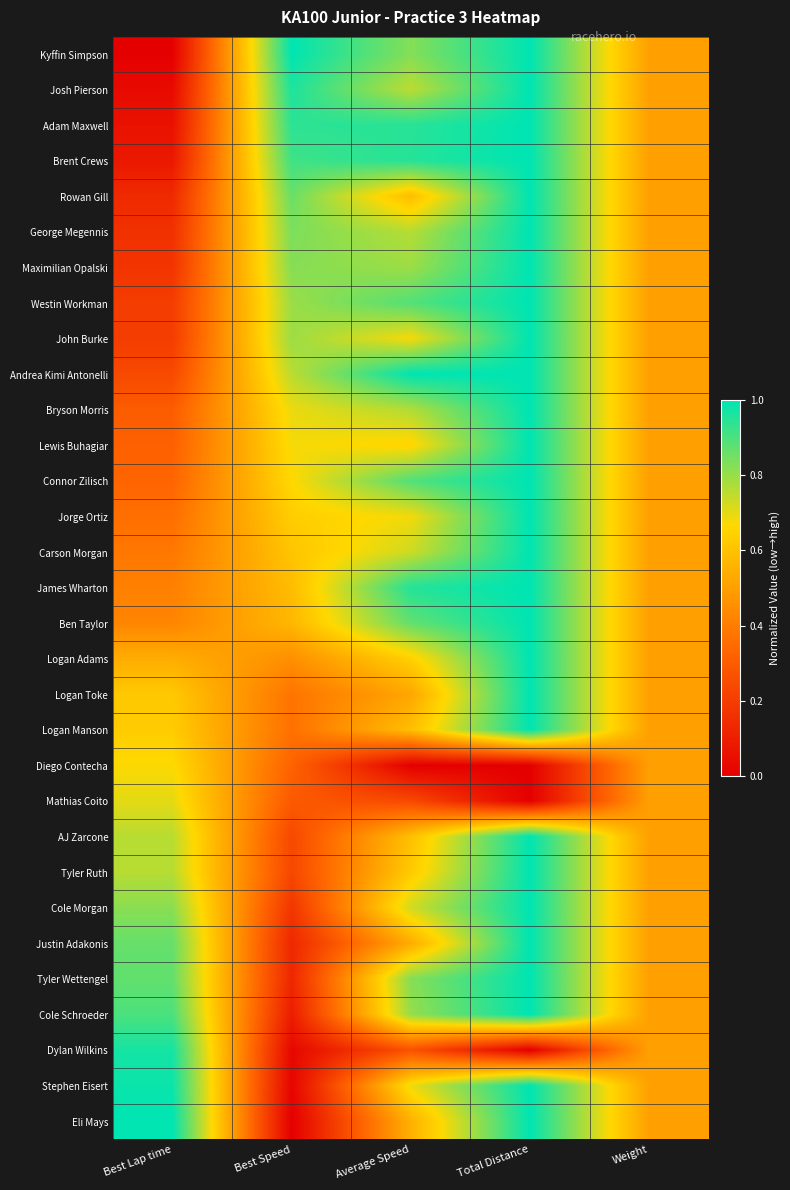

Reading left to right, list all the values displayed in this chart.

Kyffin Simpson: Best Lap time=0.0	Best Speed=1.0	Average Speed=0.8	Total Distance=1.0	Weight=0.5
Josh Pierson: Best Lap time=0.0	Best Speed=1.0	Average Speed=0.8	Total Distance=1.0	Weight=0.5
Adam Maxwell: Best Lap time=0.1	Best Speed=0.9	Average Speed=0.9	Total Distance=1.0	Weight=0.5
Brent Crews: Best Lap time=0.1	Best Speed=0.9	Average Speed=1.0	Total Distance=1.0	Weight=0.5
Rowan Gill: Best Lap time=0.1	Best Speed=0.9	Average Speed=0.6	Total Distance=1.0	Weight=0.5
George Megennis: Best Lap time=0.2	Best Speed=0.8	Average Speed=0.8	Total Distance=1.0	Weight=0.5
Maximilian Opalski: Best Lap time=0.2	Best Speed=0.8	Average Speed=0.8	Total Distance=1.0	Weight=0.5
Westin Workman: Best Lap time=0.2	Best Speed=0.8	Average Speed=0.9	Total Distance=1.0	Weight=0.5
John Burke: Best Lap time=0.2	Best Speed=0.8	Average Speed=0.7	Total Distance=1.0	Weight=0.5
Andrea Kimi Antonelli: Best Lap time=0.2	Best Speed=0.8	Average Speed=1.0	Total Distance=1.0	Weight=0.5
Bryson Morris: Best Lap time=0.3	Best Speed=0.7	Average Speed=0.8	Total Distance=1.0	Weight=0.5
Lewis Buhagiar: Best Lap time=0.3	Best Speed=0.7	Average Speed=0.7	Total Distance=1.0	Weight=0.5
Connor Zilisch: Best Lap time=0.3	Best Speed=0.7	Average Speed=0.9	Total Distance=1.0	Weight=0.5
Jorge Ortiz: Best Lap time=0.4	Best Speed=0.6	Average Speed=0.7	Total Distance=1.0	Weight=0.5
Carson Morgan: Best Lap time=0.4	Best Speed=0.6	Average Speed=0.7	Total Distance=1.0	Weight=0.5
James Wharton: Best Lap time=0.4	Best Speed=0.6	Average Speed=1.0	Total Distance=1.0	Weight=0.5
Ben Taylor: Best Lap time=0.4	Best Speed=0.6	Average Speed=0.9	Total Distance=1.0	Weight=0.5
Logan Adams: Best Lap time=0.5	Best Speed=0.5	Average Speed=0.6	Total Distance=1.0	Weight=0.5
Logan Toke: Best Lap time=0.6	Best Speed=0.4	Average Speed=0.5	Total Distance=1.0	Weight=0.5
Logan Manson: Best Lap time=0.6	Best Speed=0.4	Average Speed=0.6	Total Distance=1.0	Weight=0.5
Diego Contecha: Best Lap time=0.7	Best Speed=0.3	Average Speed=0.0	Total Distance=0.0	Weight=0.5
Mathias Coito: Best Lap time=0.7	Best Speed=0.3	Average Speed=0.2	Total Distance=0.0	Weight=0.5
AJ Zarcone: Best Lap time=0.8	Best Speed=0.2	Average Speed=0.6	Total Distance=1.0	Weight=0.5
Tyler Ruth: Best Lap time=0.8	Best Speed=0.2	Average Speed=0.6	Total Distance=1.0	Weight=0.5
Cole Morgan: Best Lap time=0.8	Best Speed=0.2	Average Speed=0.7	Total Distance=1.0	Weight=0.5
Justin Adakonis: Best Lap time=0.9	Best Speed=0.1	Average Speed=0.5	Total Distance=1.0	Weight=0.5
Tyler Wettengel: Best Lap time=0.9	Best Speed=0.1	Average Speed=0.8	Total Distance=1.0	Weight=0.5
Cole Schroeder: Best Lap time=0.9	Best Speed=0.1	Average Speed=0.8	Total Distance=1.0	Weight=0.5
Dylan Wilkins: Best Lap time=1.0	Best Speed=0.0	Average Speed=0.3	Total Distance=0.0	Weight=0.5
Stephen Eisert: Best Lap time=1.0	Best Speed=0.0	Average Speed=0.7	Total Distance=1.0	Weight=0.5
Eli Mays: Best Lap time=1.0	Best Speed=0.0	Average Speed=0.6	Total Distance=1.0	Weight=0.5